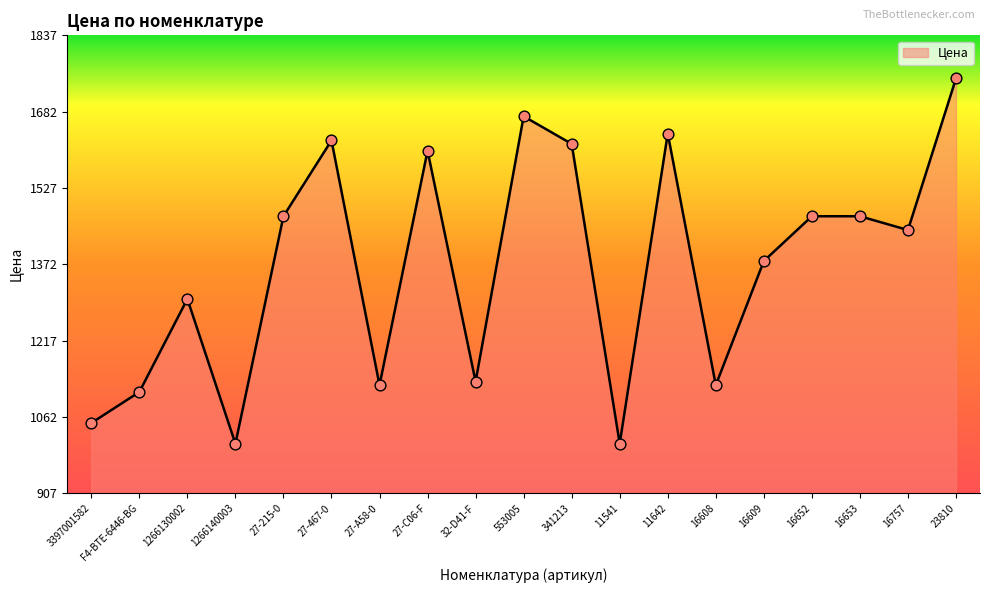

Between 1266130002 and 27-A58-0, which is larger?

1266130002